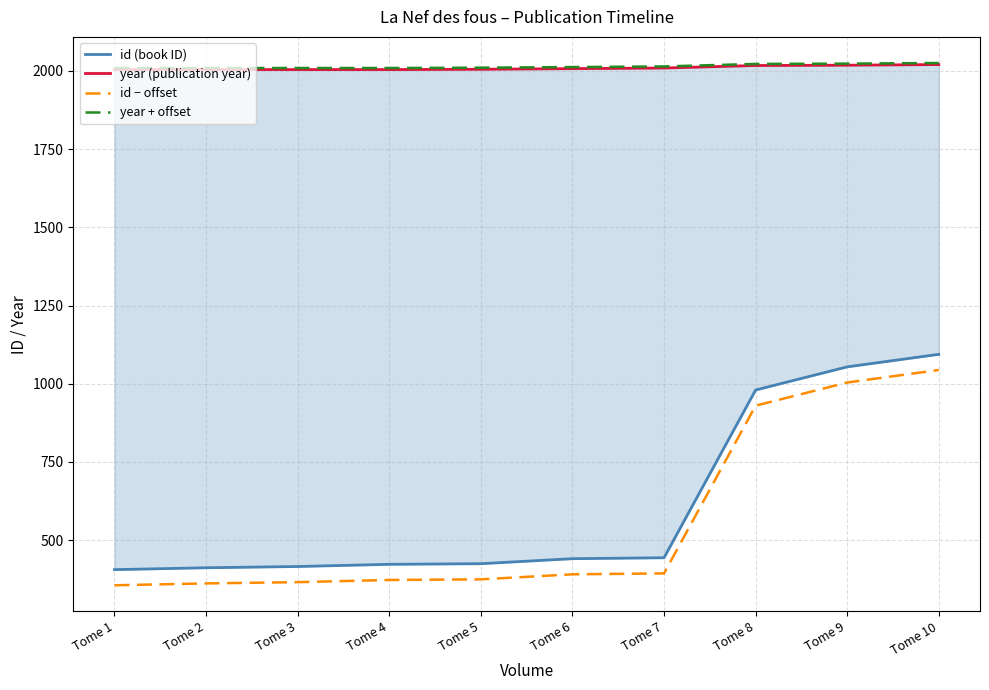

Rank the series by their maximum value, from highest to lowest.

year + offset, year (publication year), id (book ID), id − offset